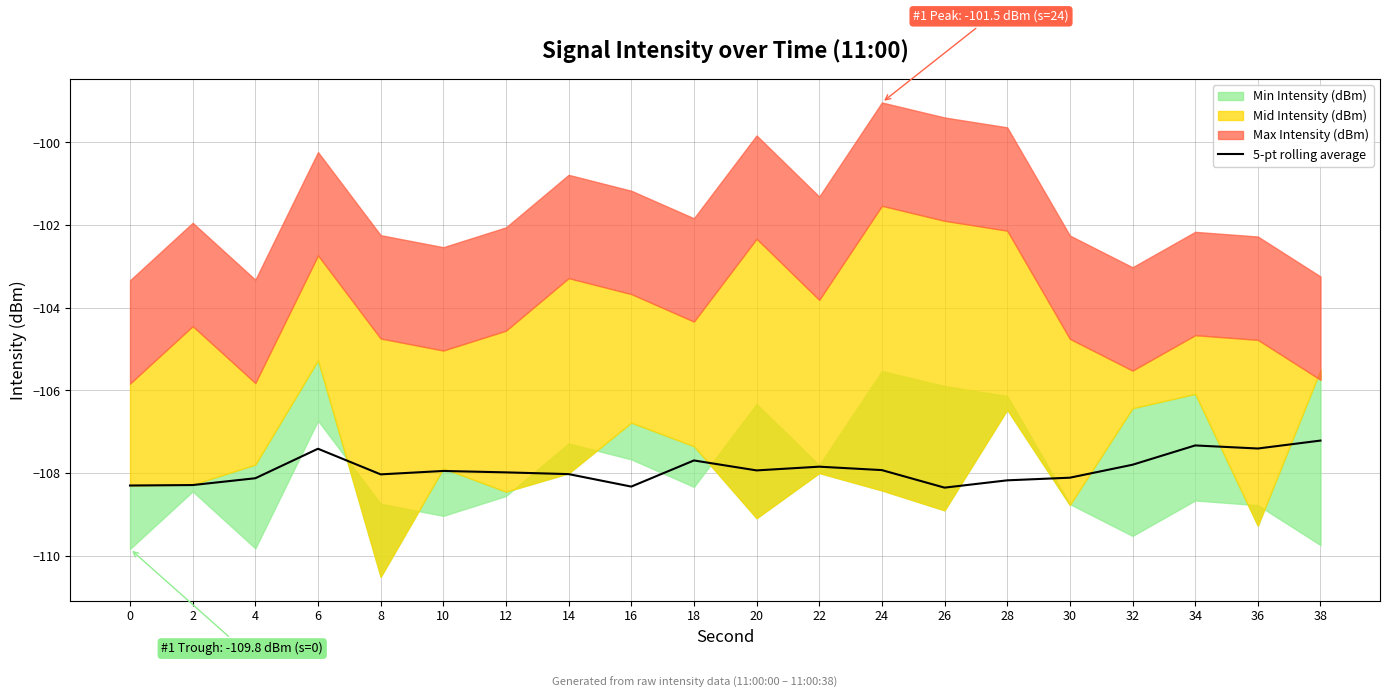

The value of 5-pt rolling average at 12 is -108.0. True or false?

True